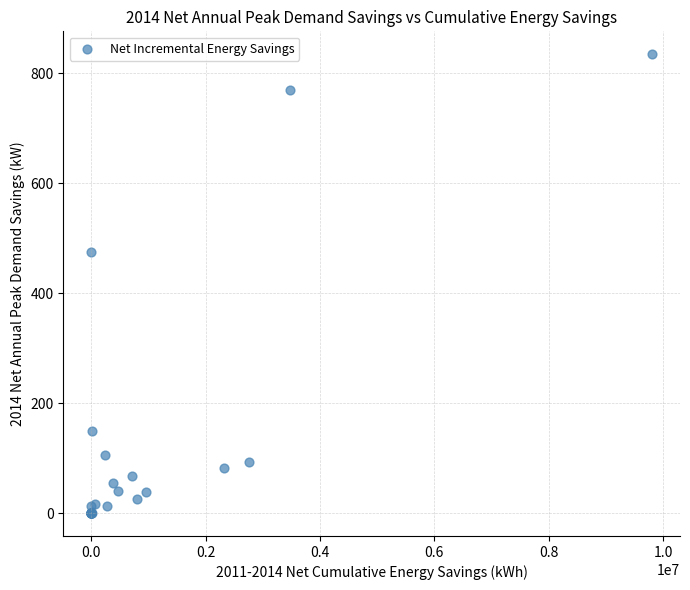

What Y value in the scatter plot is closest to 417?

474.1